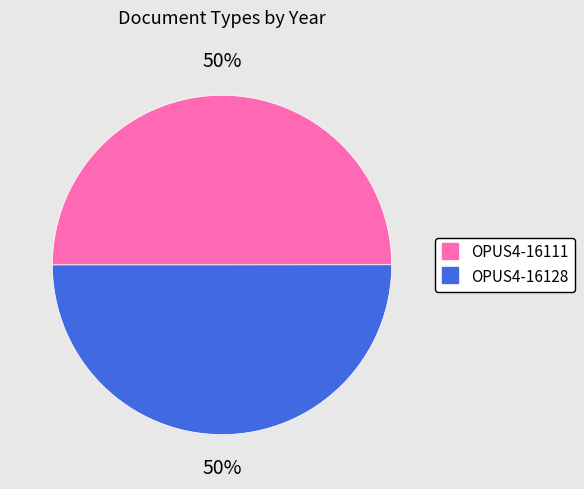

Approximately how many times larger is the value at OPUS4-16128 compared to OPUS4-16111?

1.0